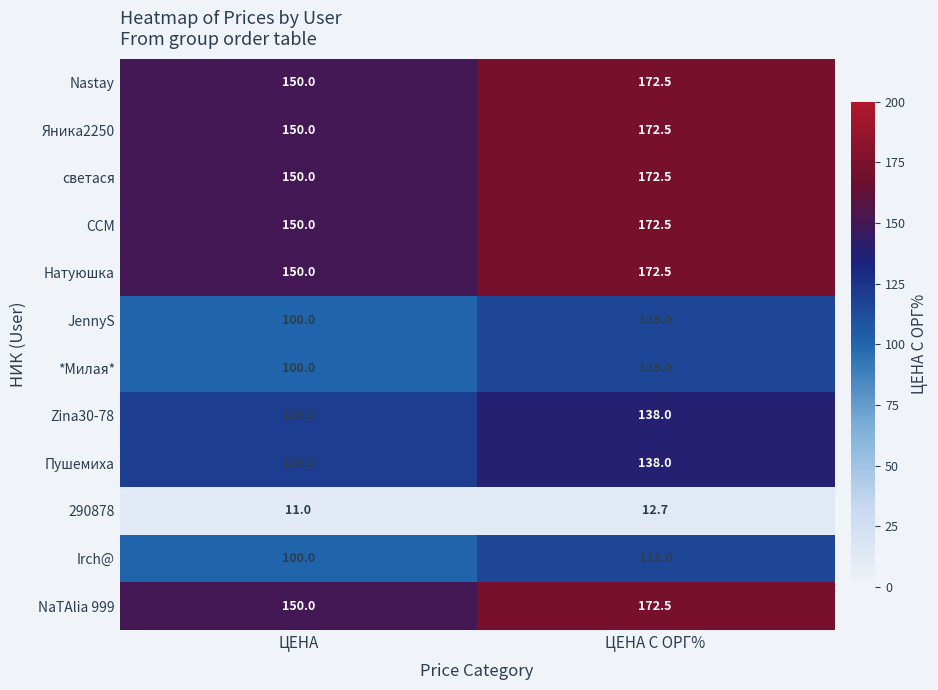

What value does the Nastay series have at ЦЕНА С ОРГ%?

172.5